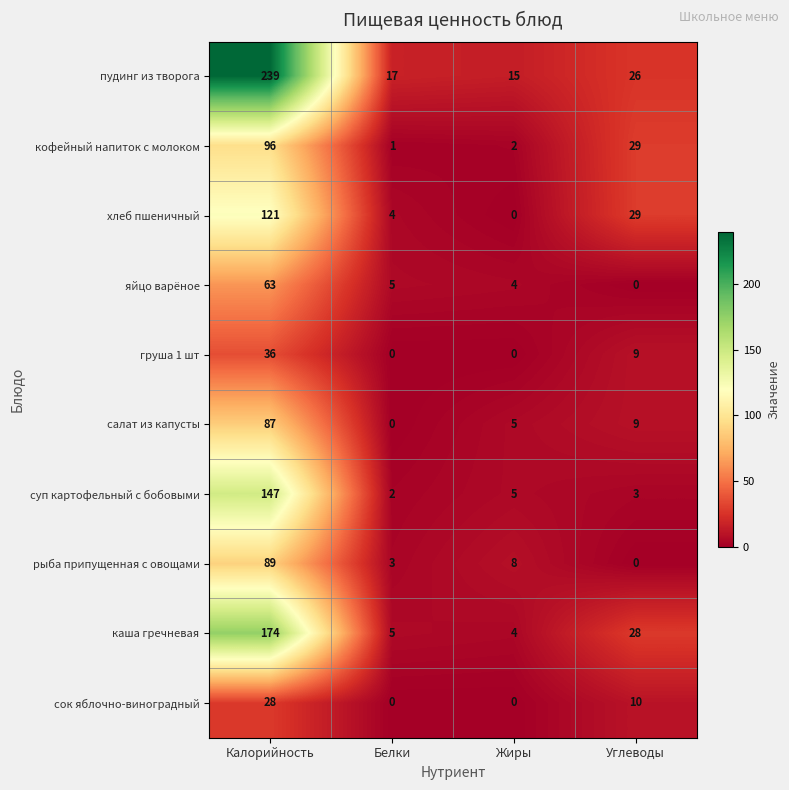

What is the sum of all яйцо варёное values?

72